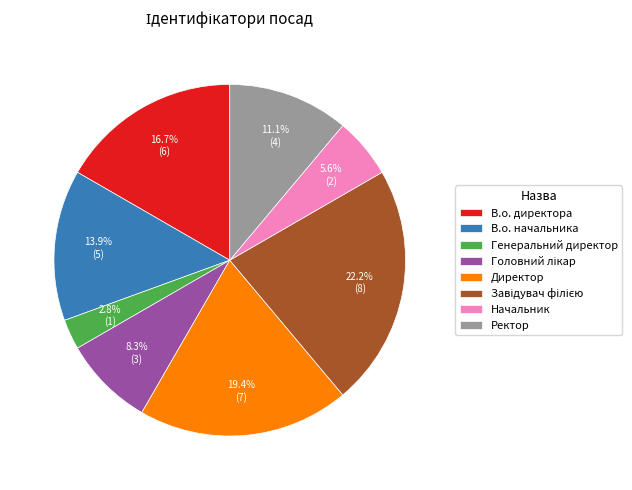

Do Директор and Ректор together represent more than half of the pie?

No